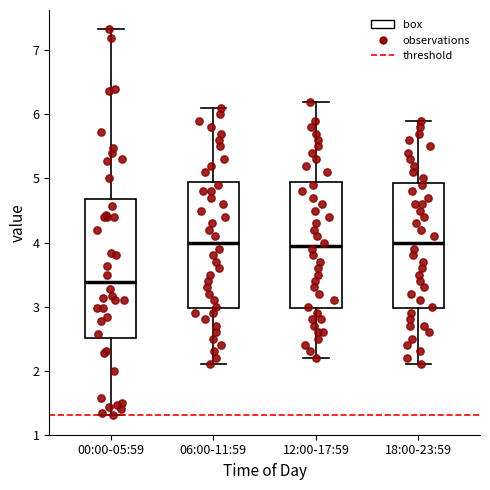

Where is the lower edge of the box for 18:00-23:59 on the y-axis? The values are not printed on the chart, so give them approximately, as read against the axis.

3.0